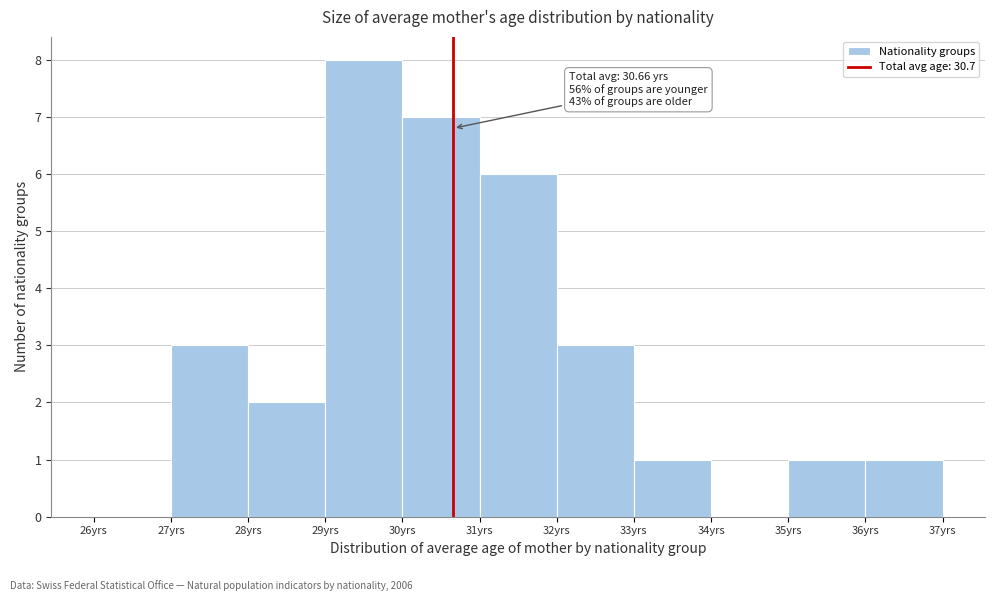

Over which range of the x-axis is the bar tallest?

29 to 30